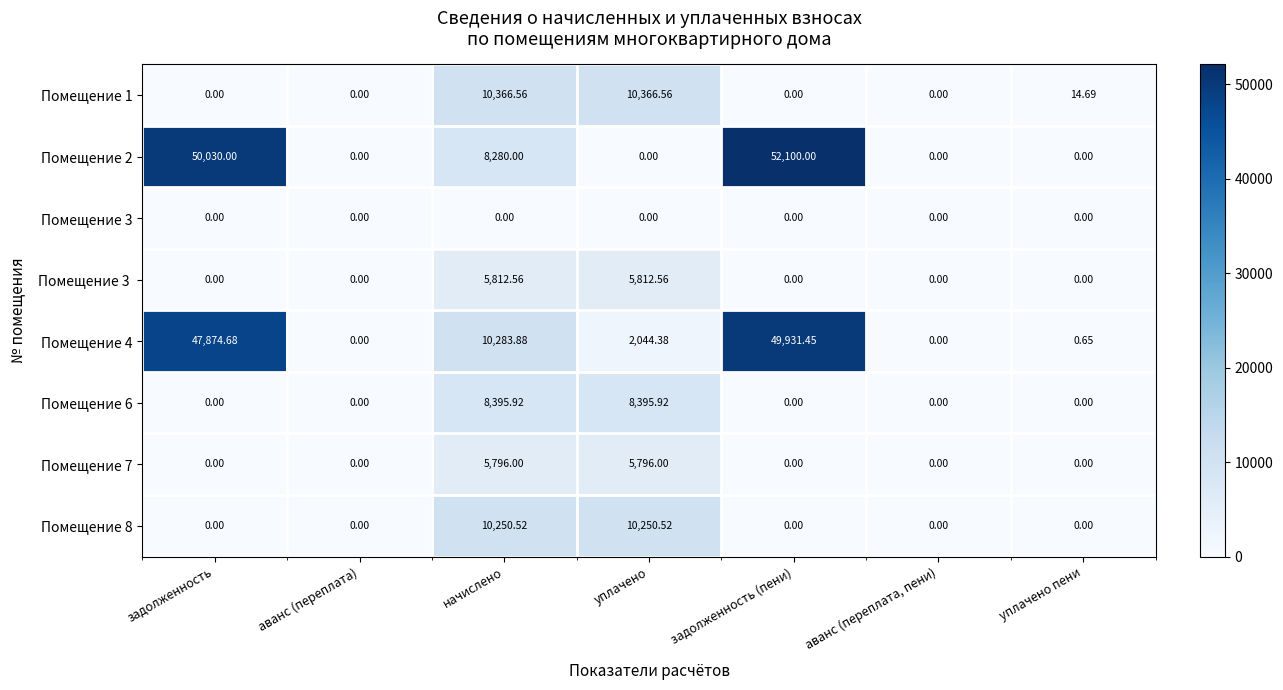

Which category has the highest value across all series?

задолженность (пени)